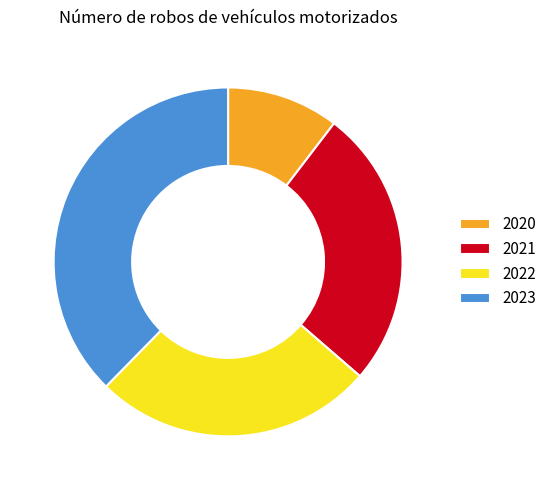

The 2022 slice represents 33% of the pie. True or false?

False